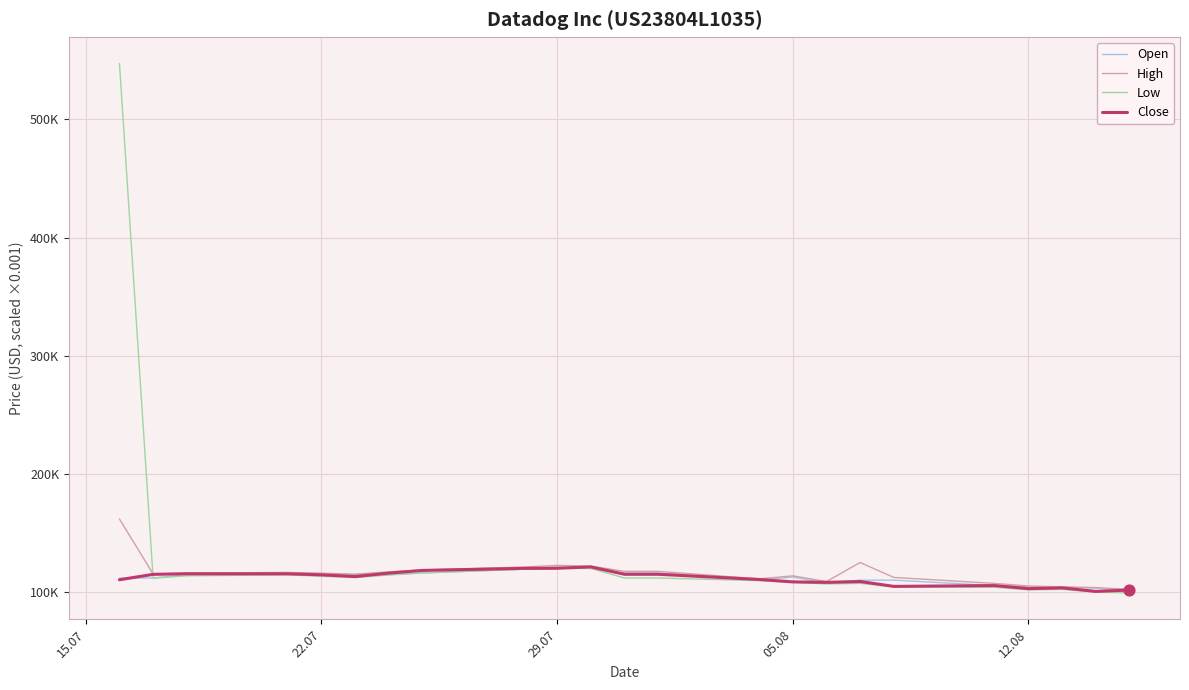

What are all the series names shown in the legend?

Open, High, Low, Close